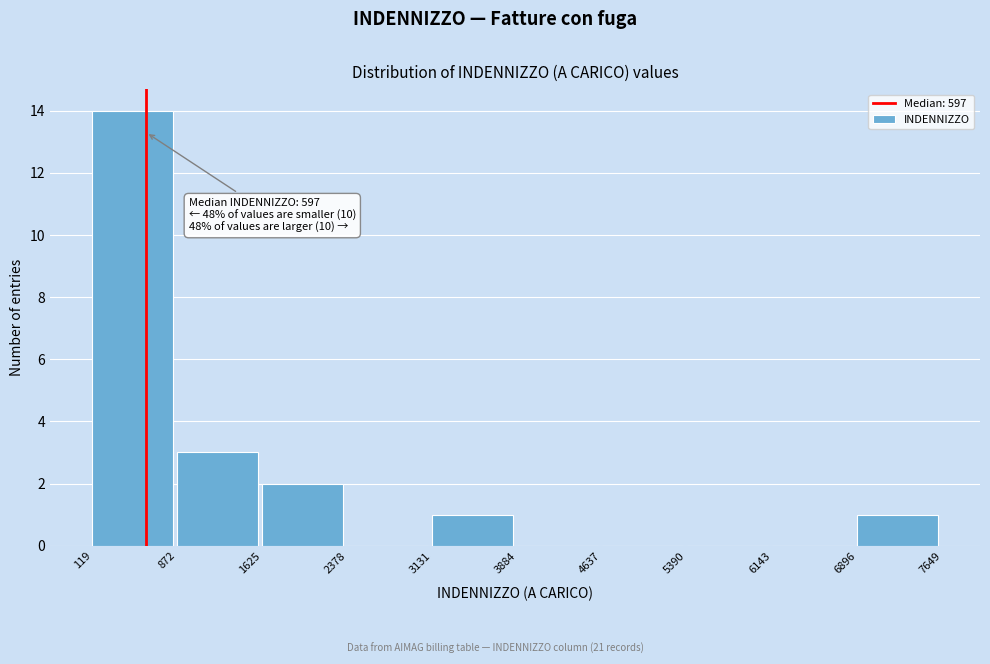

Which range on the x-axis has the tallest bar?

119 to 872